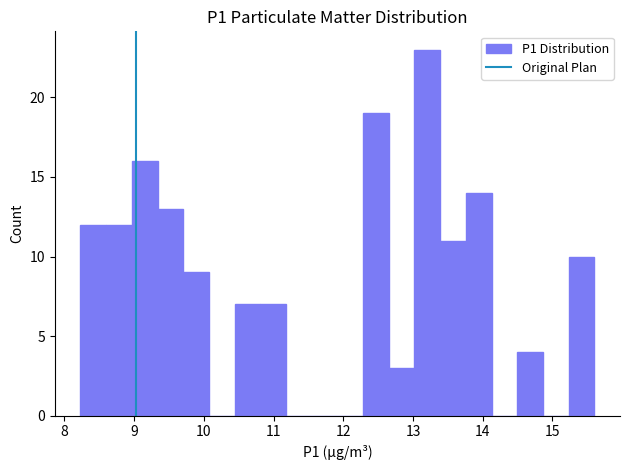

Around what value on the x-axis is the tallest bar? Give the approximate position of its centre, as read against the axis.

13.2